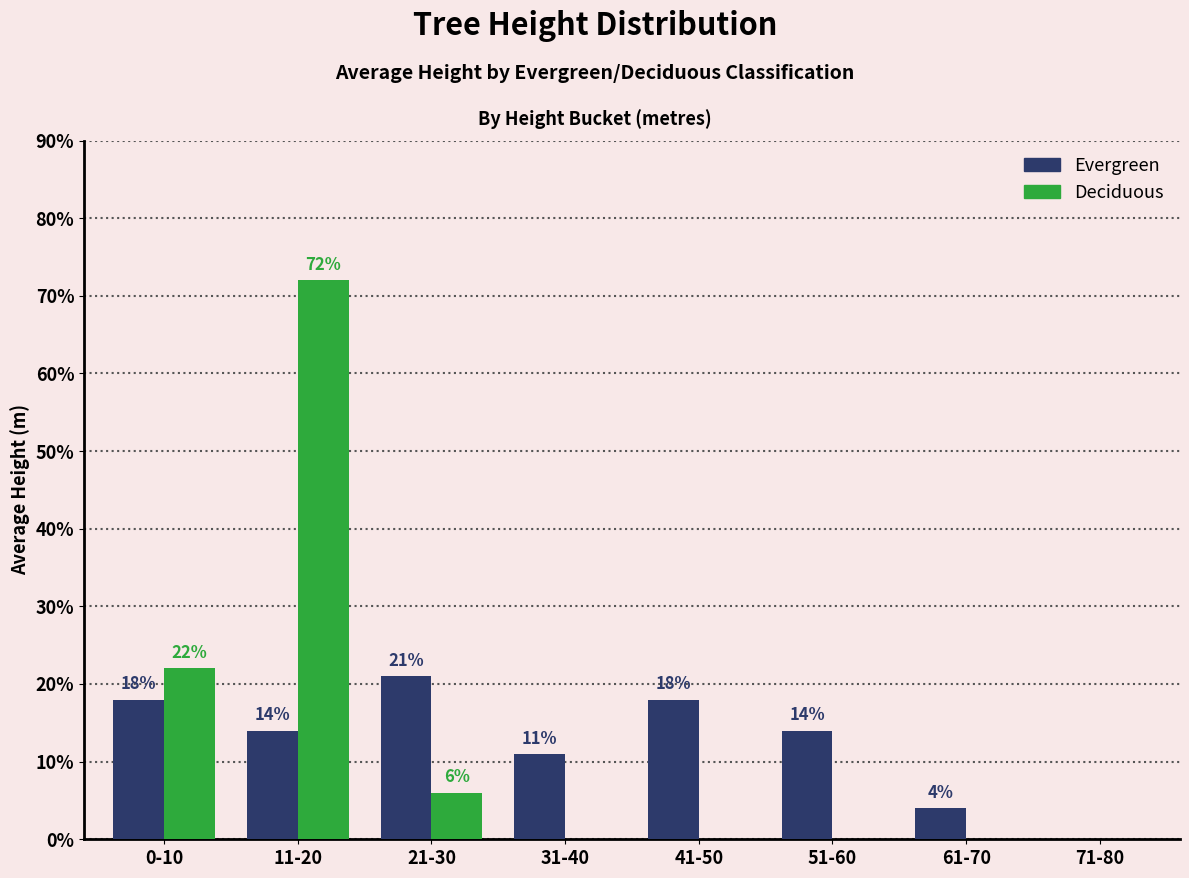

How many groups of bars are there?

8